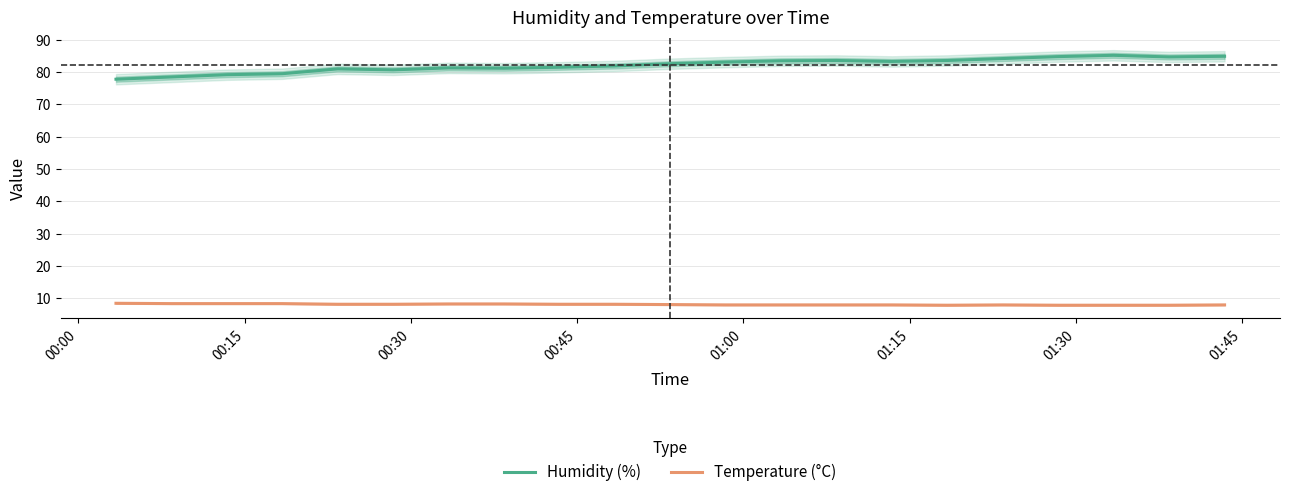

Which series has the largest total across all categories?

Humidity (%)